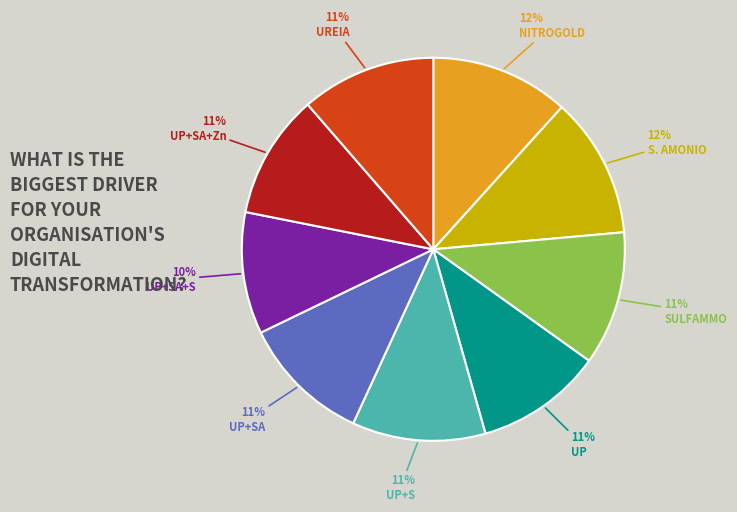

True or false: NITROGOLD accounts for 12% of the total.

True